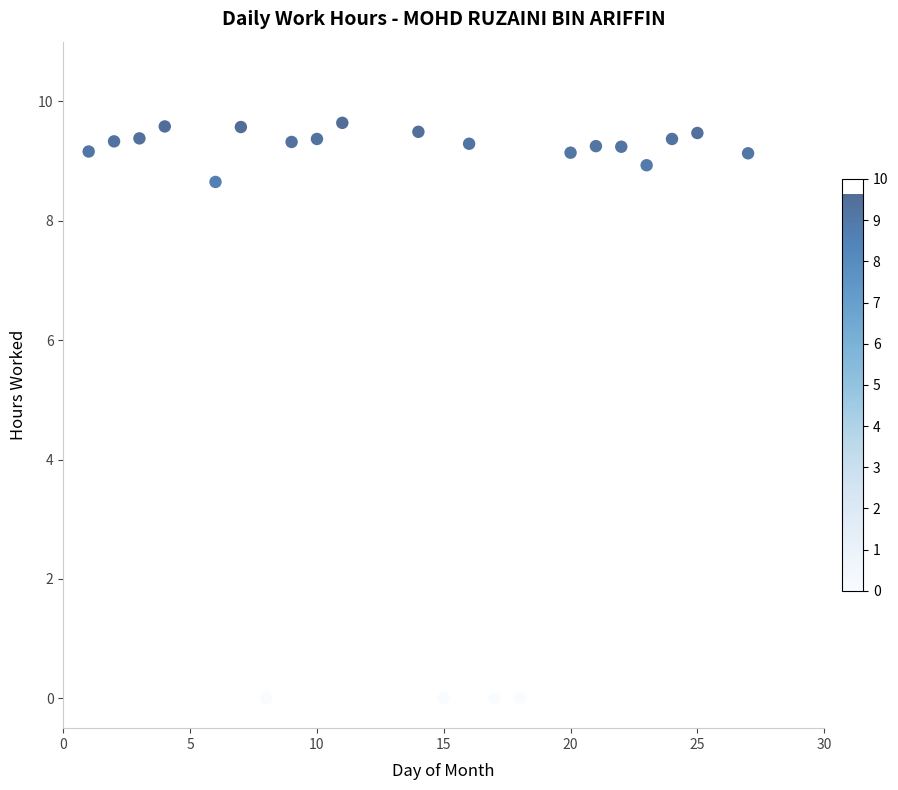

What is the range of Y values (max minus min)?

9.6